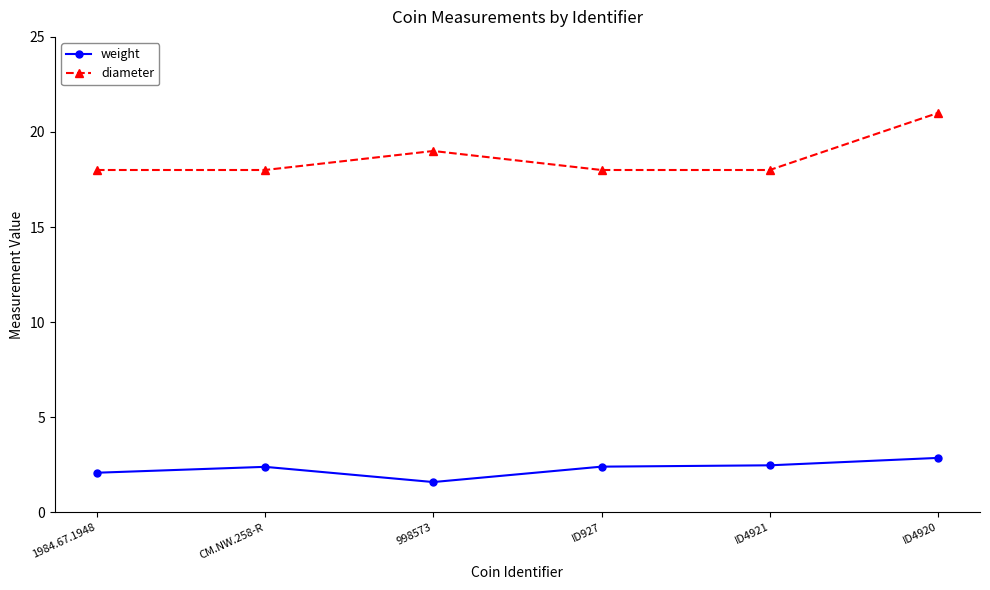

What is the highest value of the weight series?

2.9